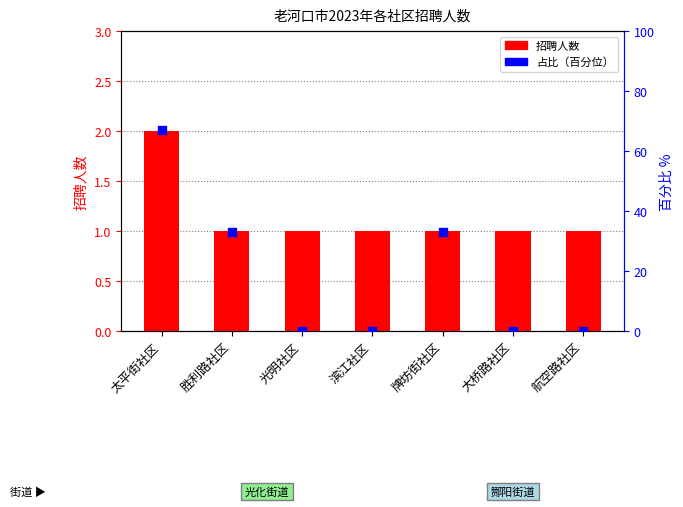

Which series contains the lowest Y value?

占比（百分位）